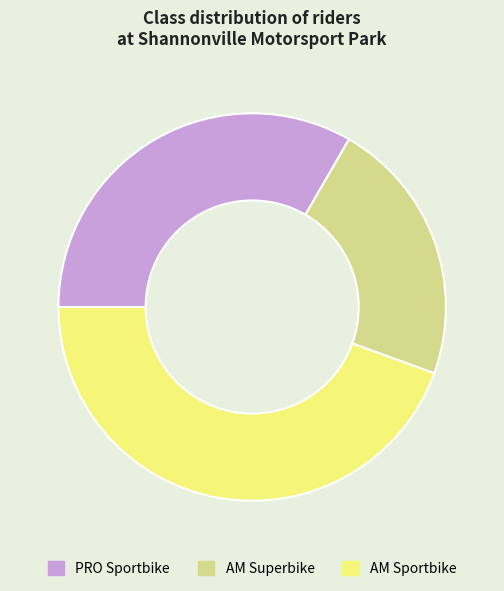

Count the number of slices in the pie.

3